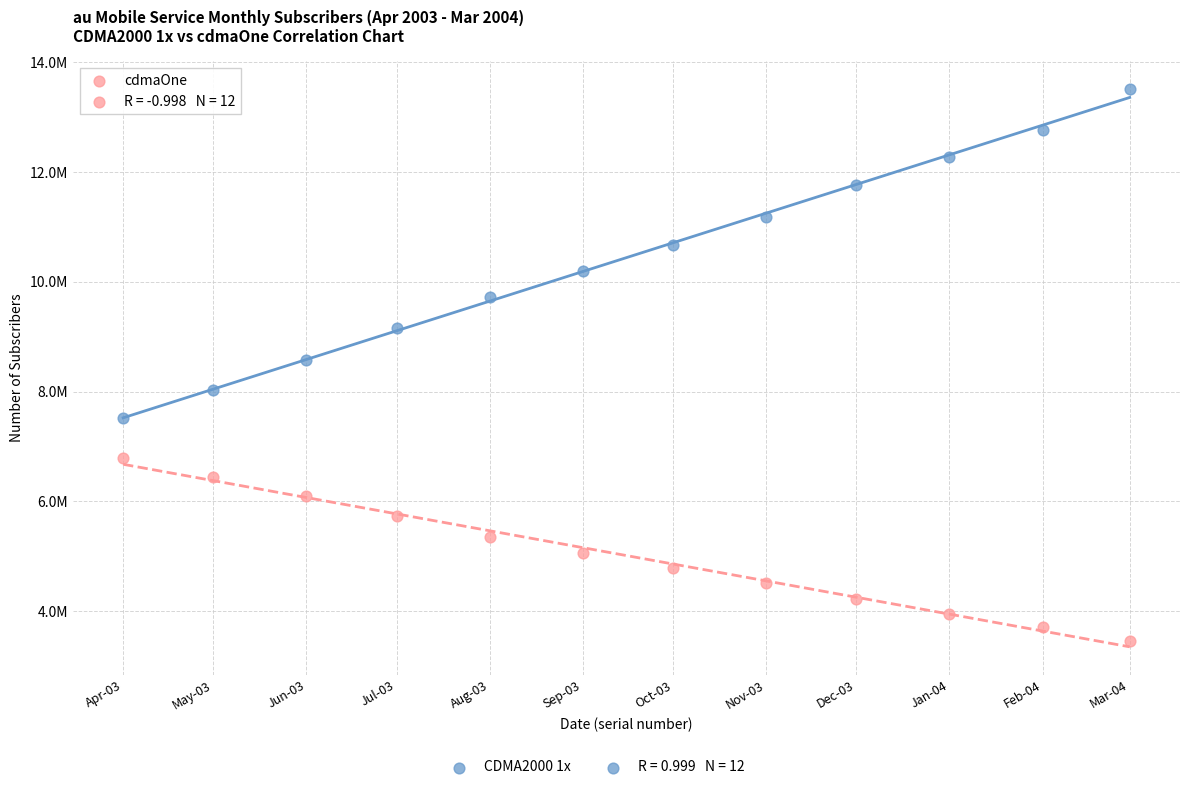

Which series contains the lowest Y value?

cdmaOne